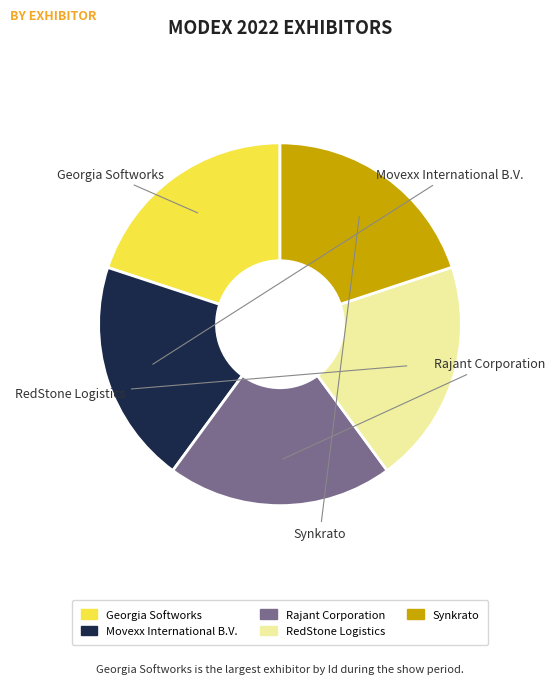

Combined, do Movexx International B.V. and Synkrato account for over 50%?

No